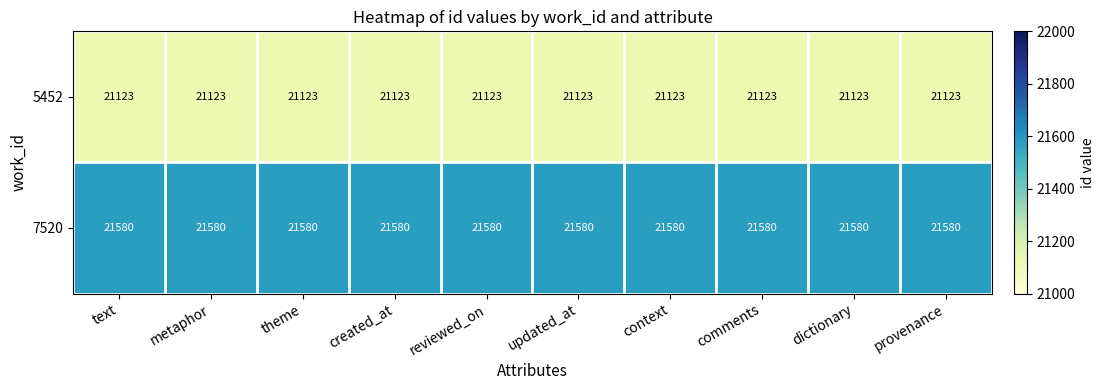

What is the sum of all 5452 values?

211230